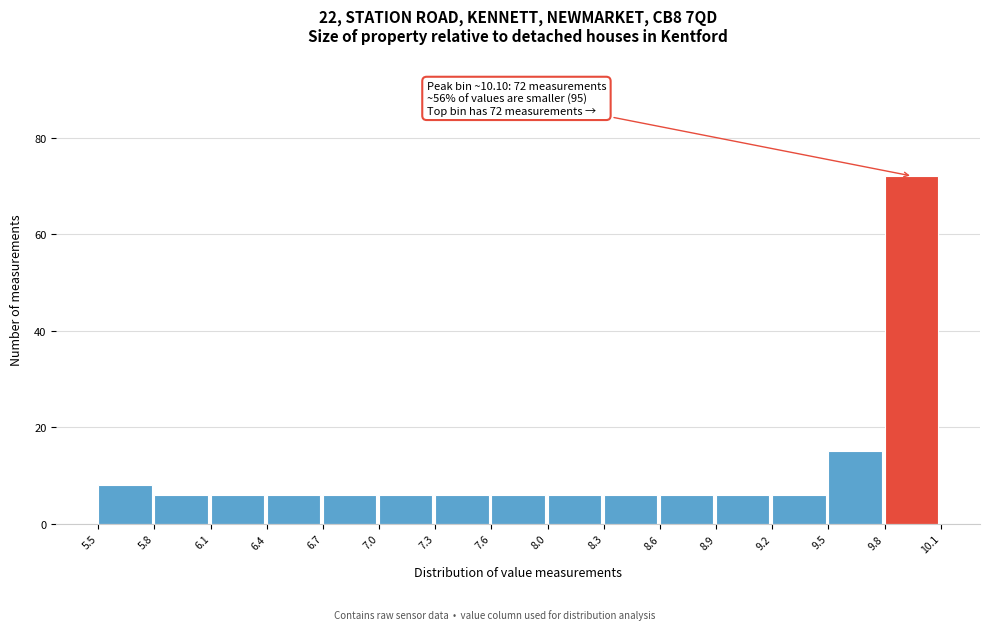

Which range on the x-axis has the tallest bar?

9.8 to 10.1